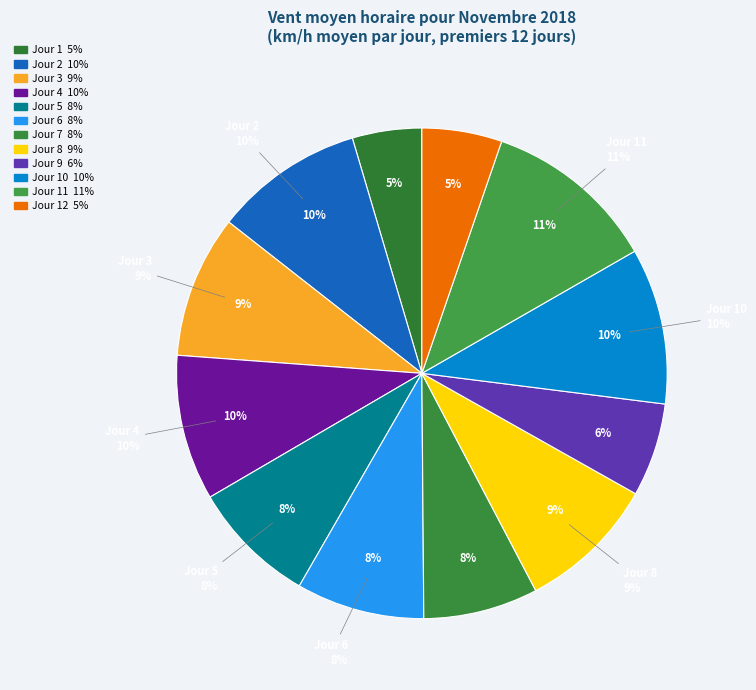

Which category has the smallest portion of the pie?

1